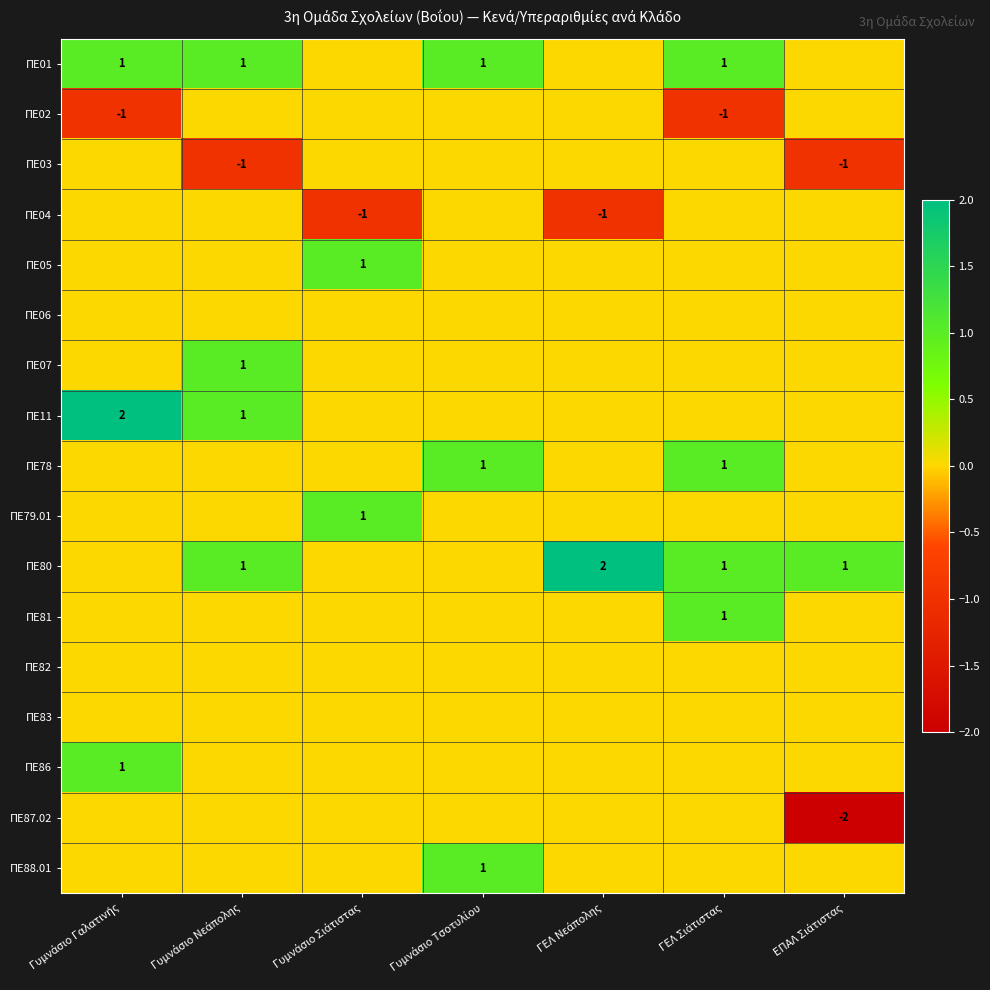

What is the total value across all series at Γυμνάσιο Νεάπολης?

3